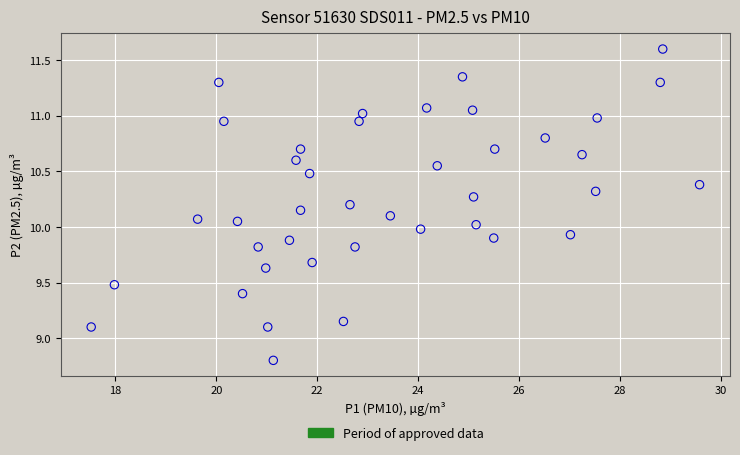

What is the range of X values (max minus min)?

12.1